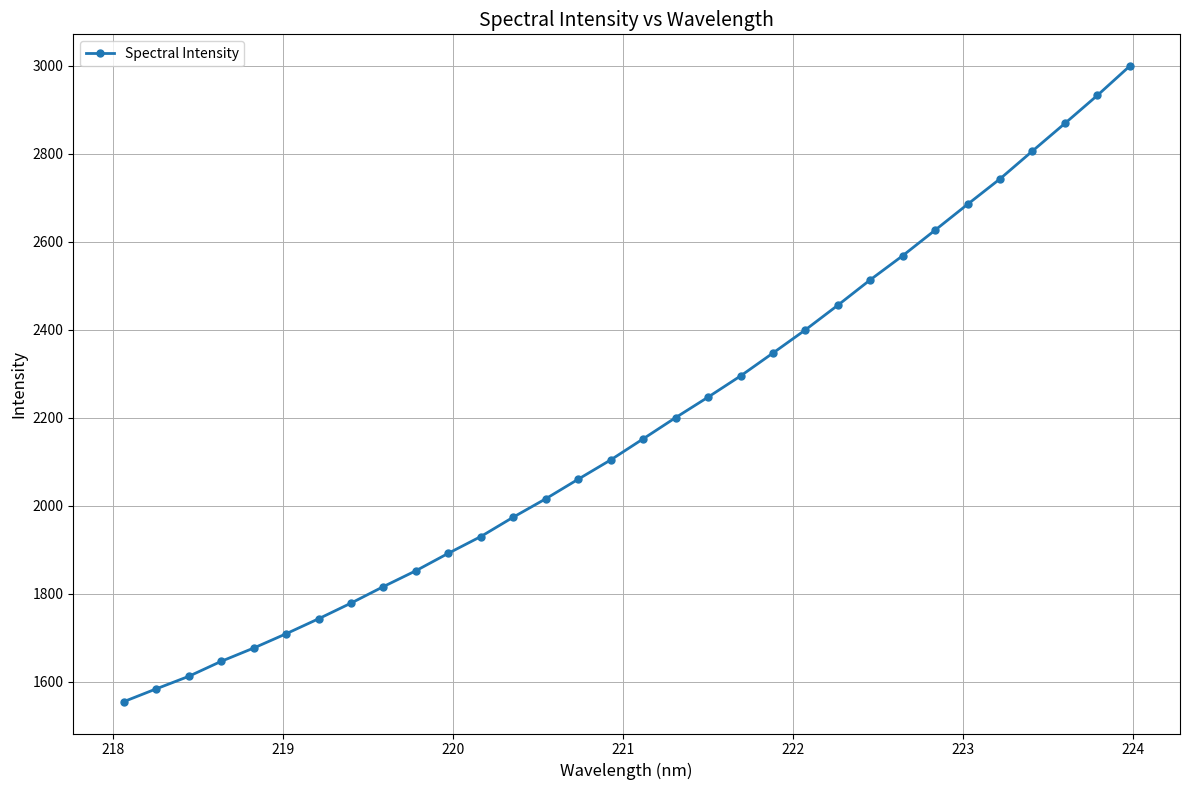

What is the value of the 16th point from the left?

2104.0